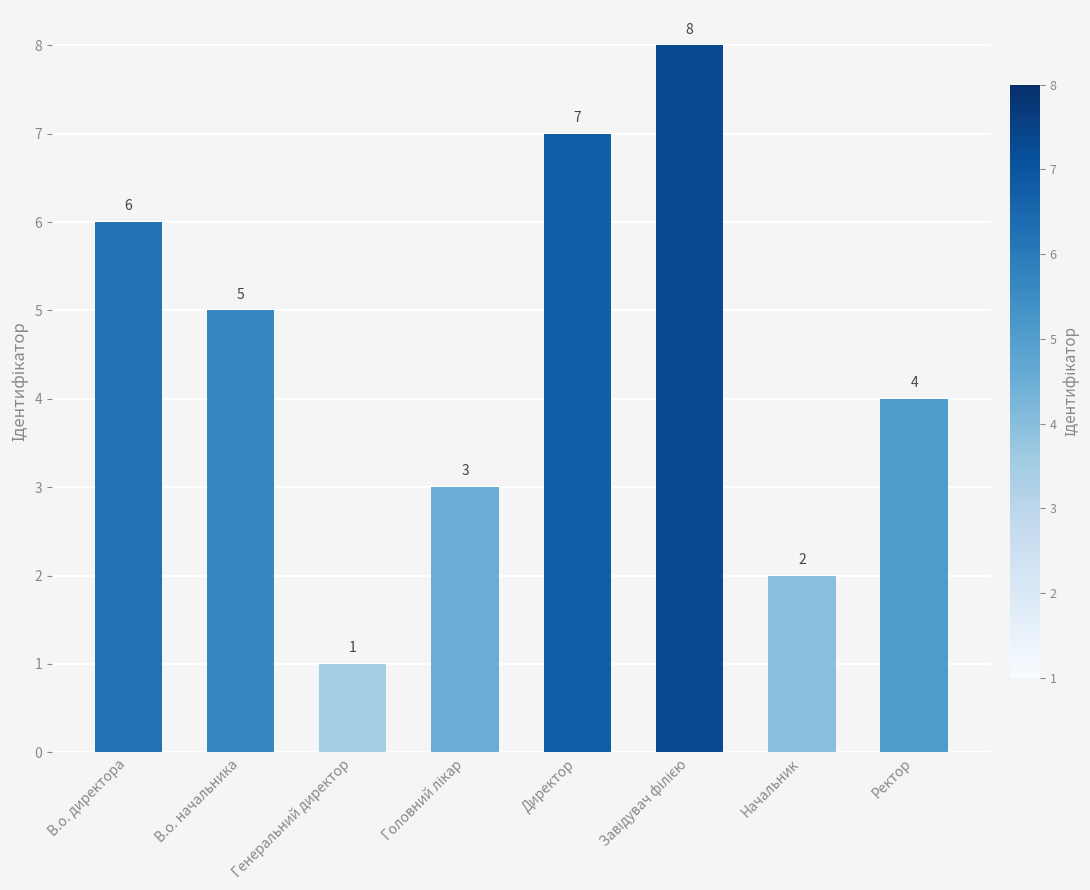

How many values are between 3 and 7?

5